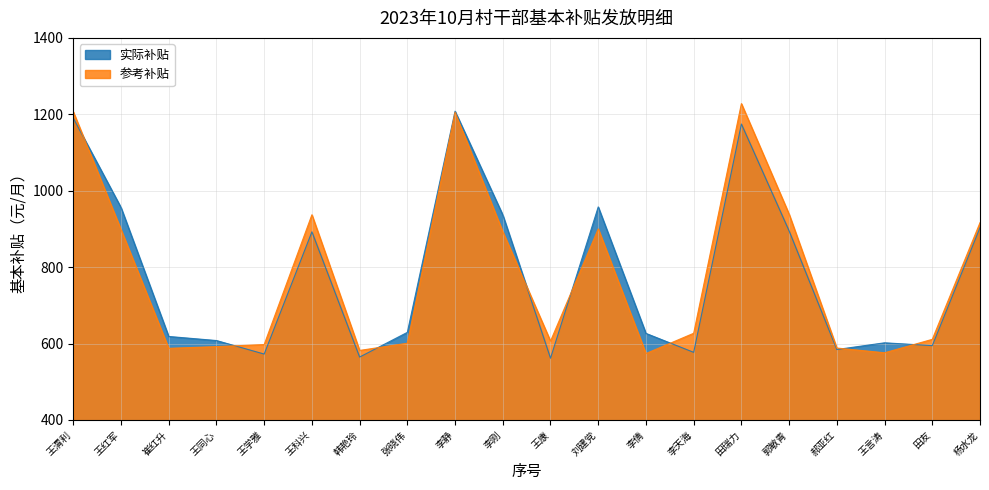

What is the minimum value for 参考补贴?

573.9